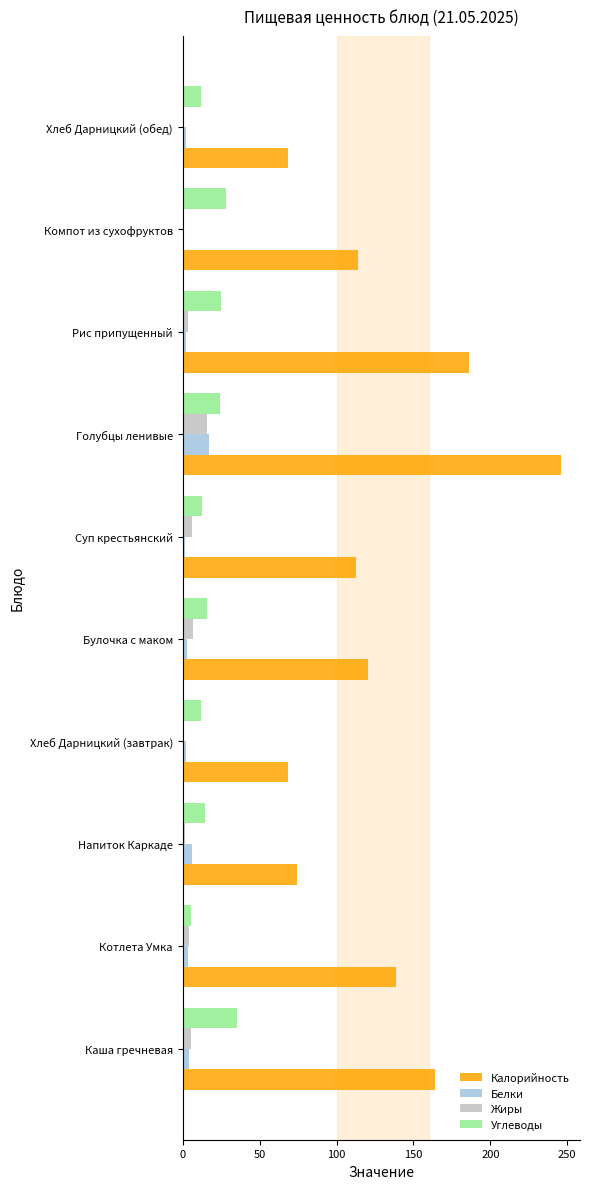

At which label does Калорийность reach its peak?

Голубцы ленивые